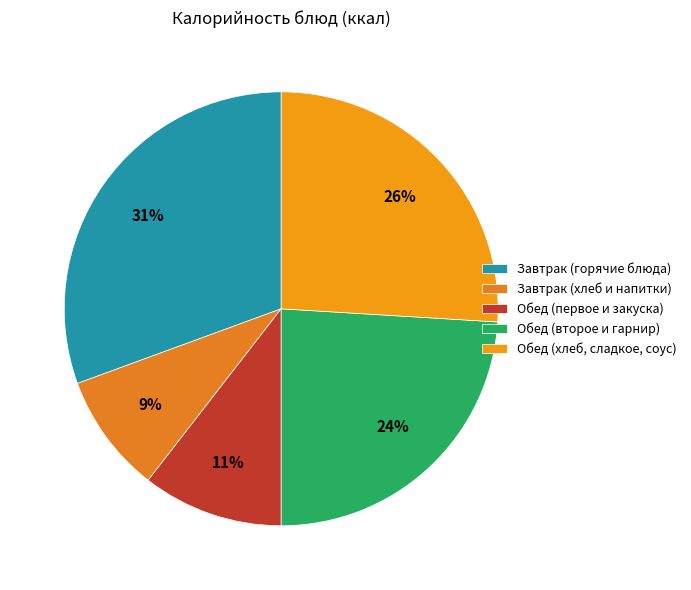

How many slices are in this pie chart?

5